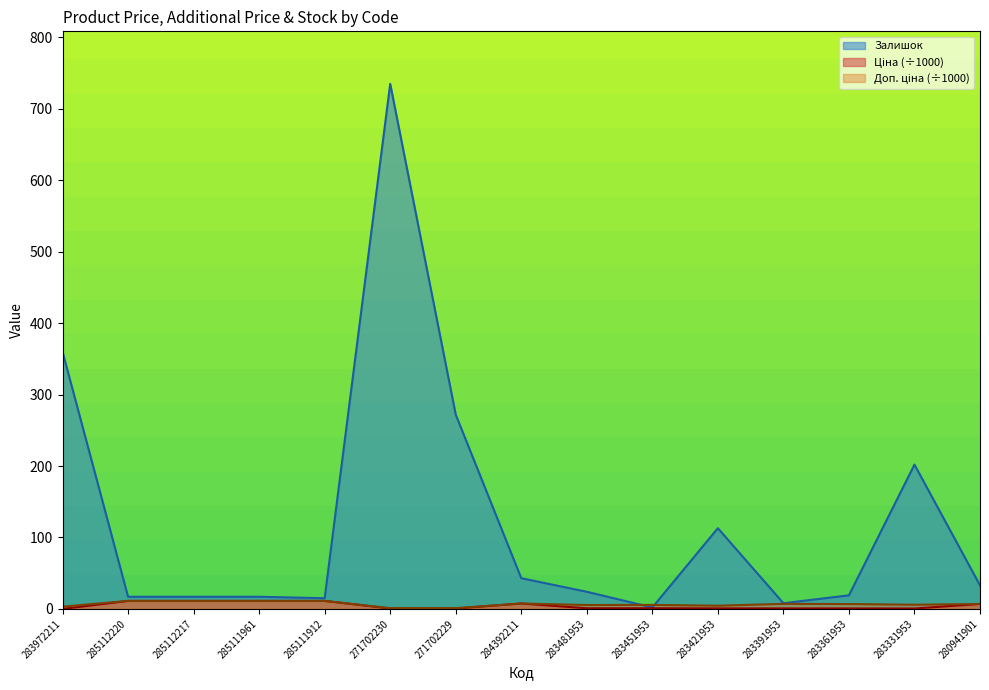

What is the difference between the maximum and second lowest values in the Ціна series?

10.6